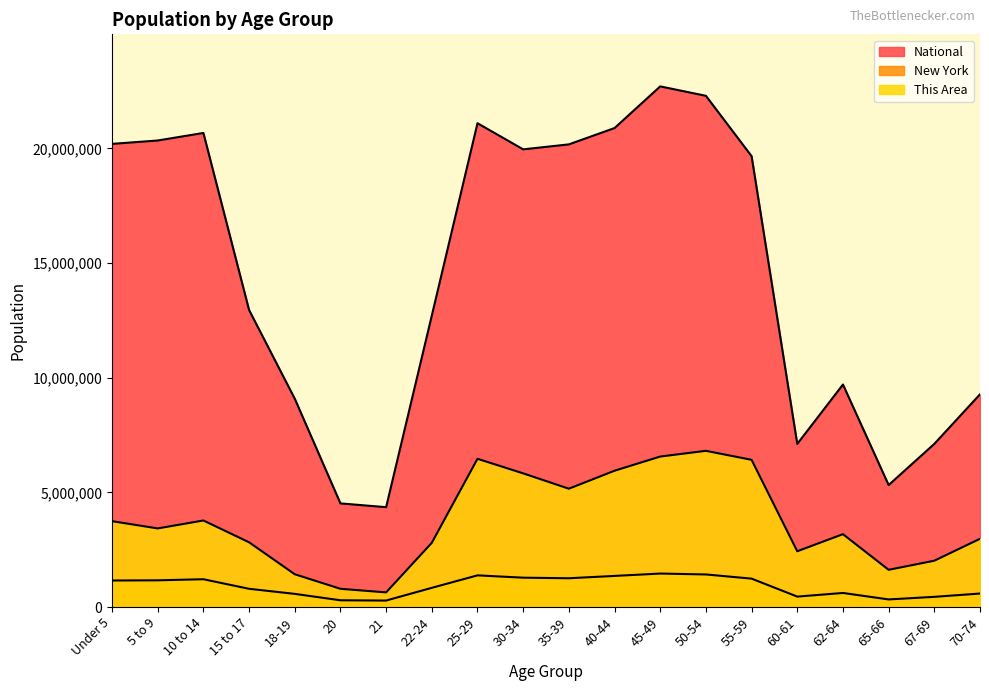

Rank the series by their average value, from highest to lowest.

National, This Area, New York